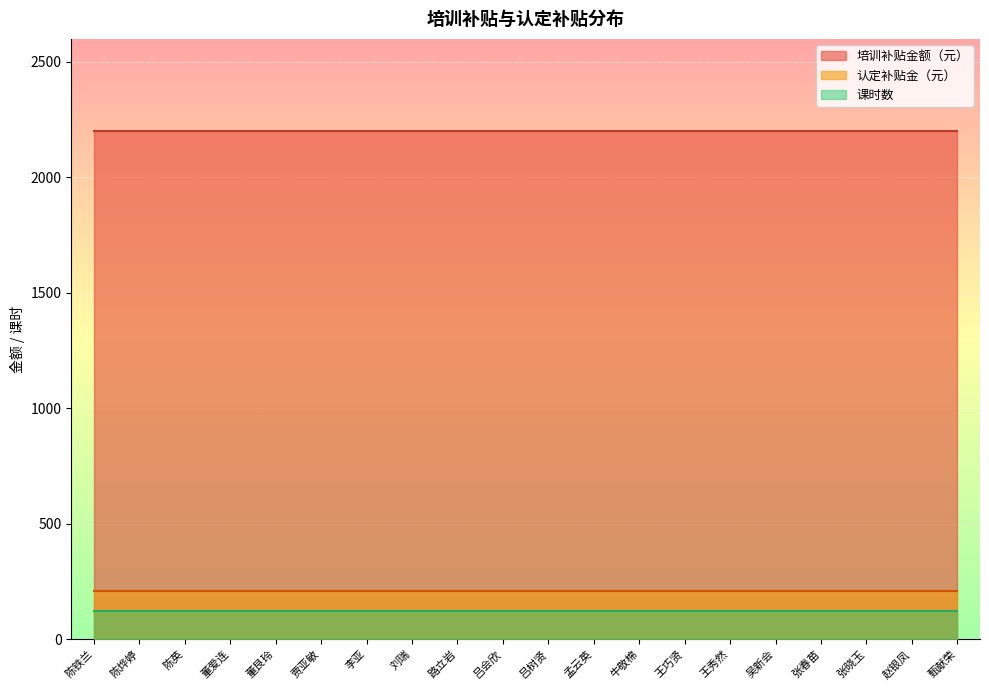

What is the difference between the highest and lowest values at 孟云英?

2080